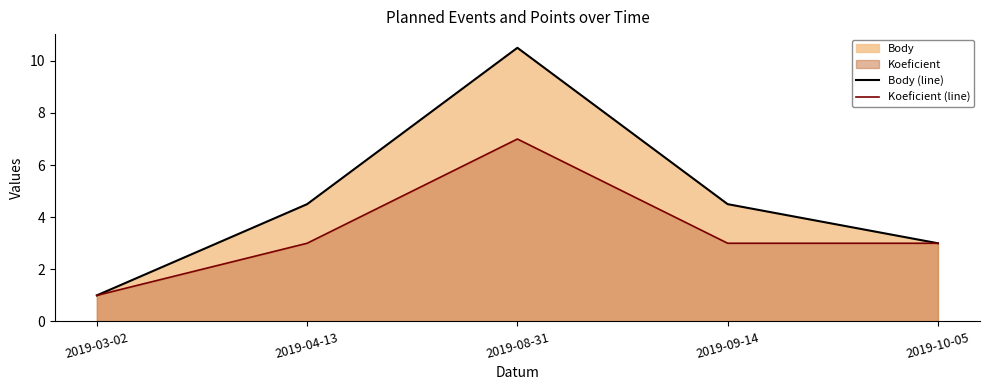

Between 2019-09-14 and 2019-10-05, which is larger?

2019-09-14